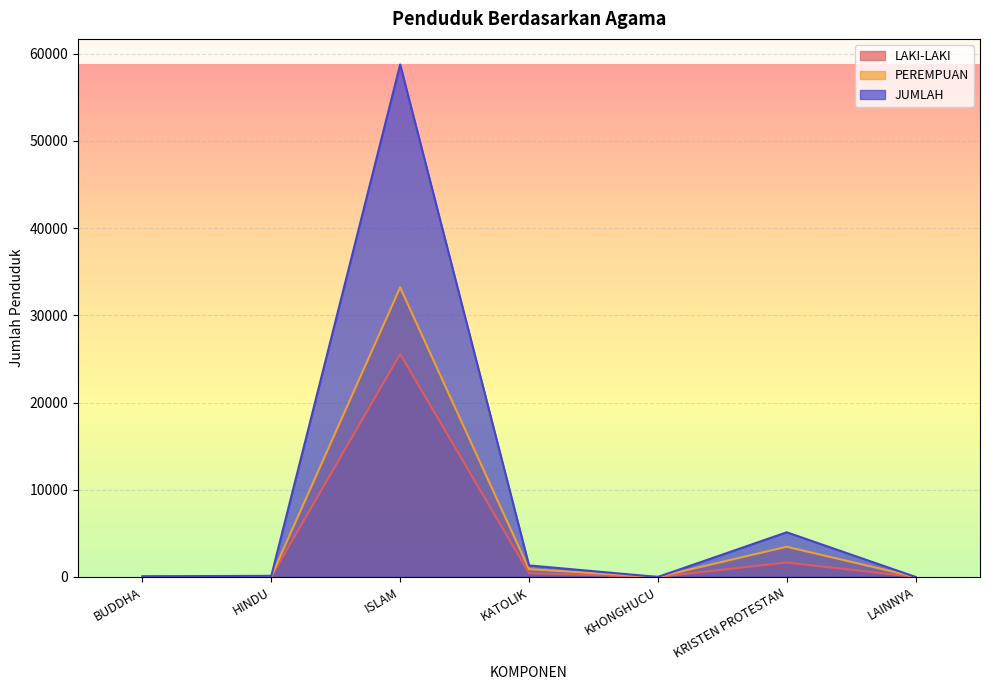

What are all the series names shown in the legend?

LAKI-LAKI, PEREMPUAN, JUMLAH